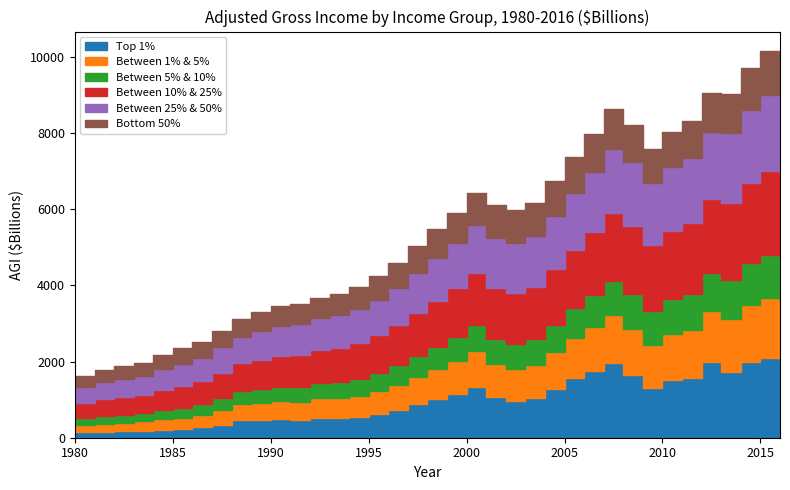

How many values in the Between 25% & 50% series exceed 1132?

18